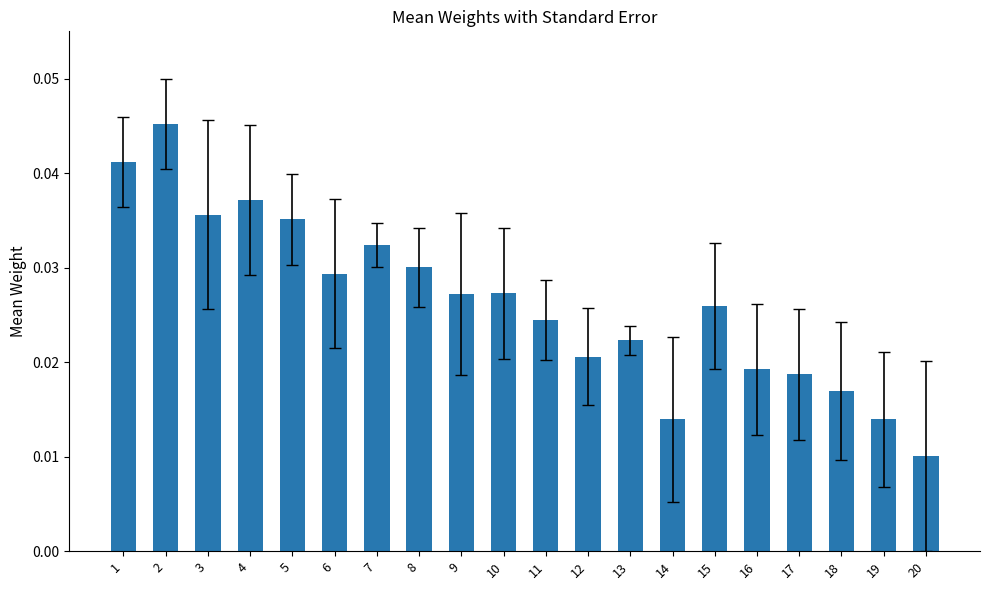

Count the values in the range 0 to 1.

20